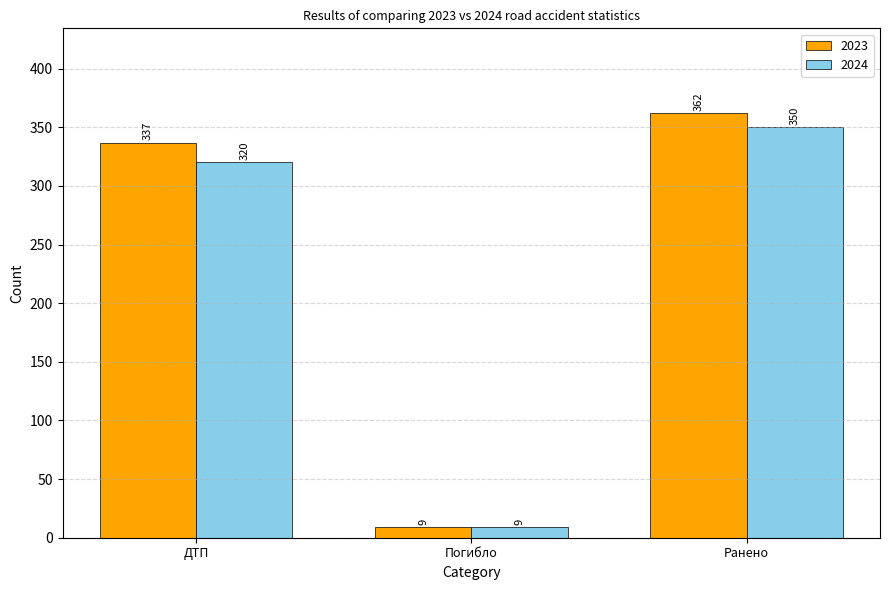

Is the value of 2024 at Ранено greater than the value of 2023 at Ранено?

No